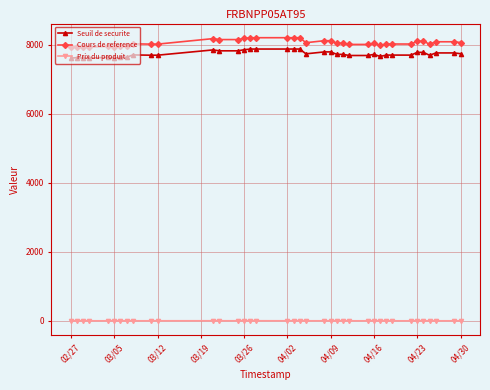

At how many categories does at least one series exceed 6343?

38